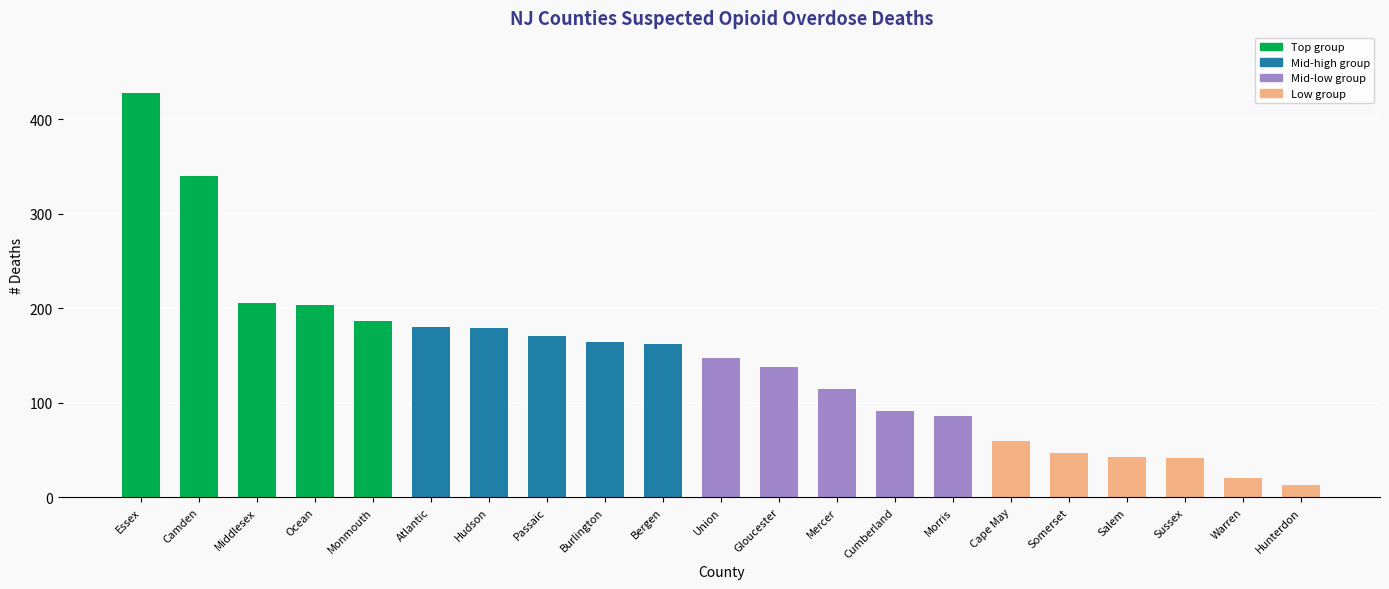

What is the difference between the second highest and minimum values?

327